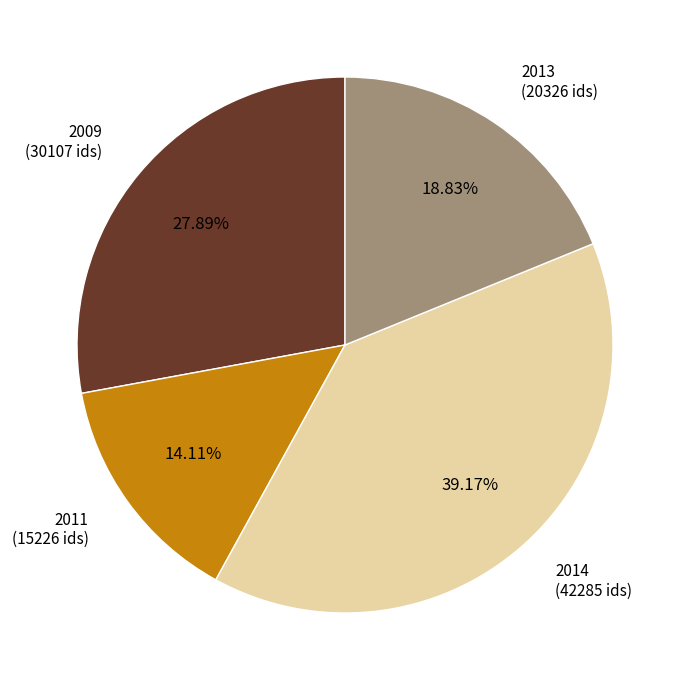

Combined, do 2011 (15226 ids) and 2013 (20326 ids) account for over 50%?

No